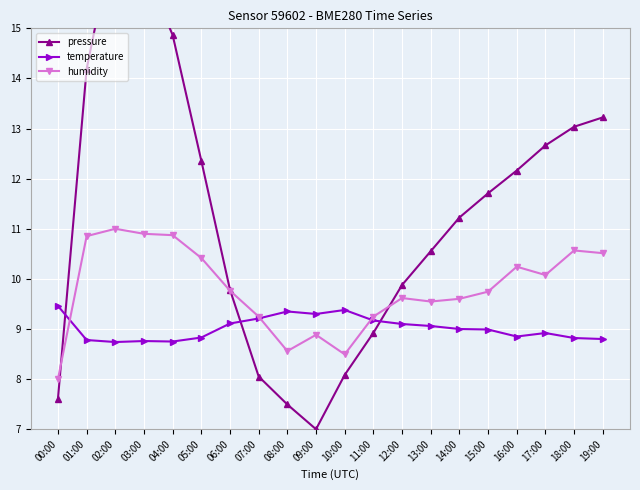

True or false: temperature has a value of 15.0 at 00:00.

False